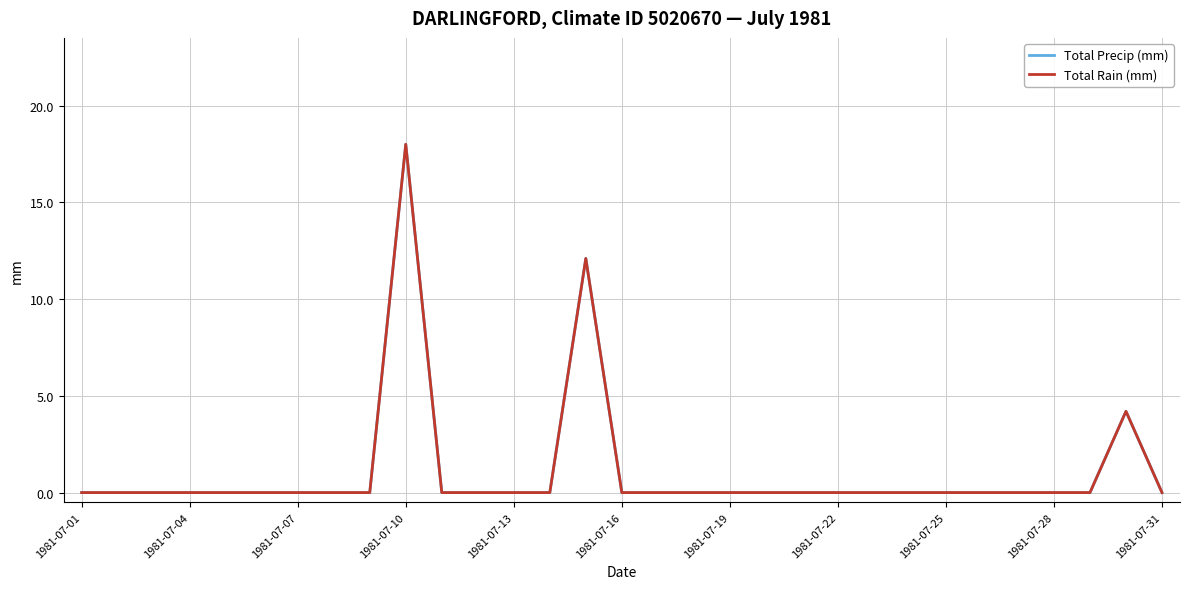

Is this an area chart (filled region under the line)?

No